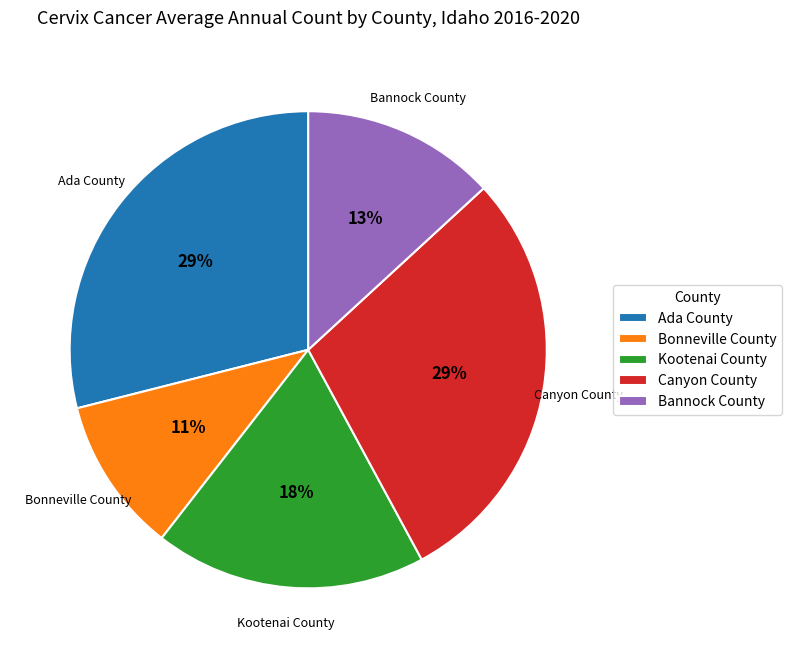

To the nearest percent, what is the difference between the largest and smallest slice percentages?

18%